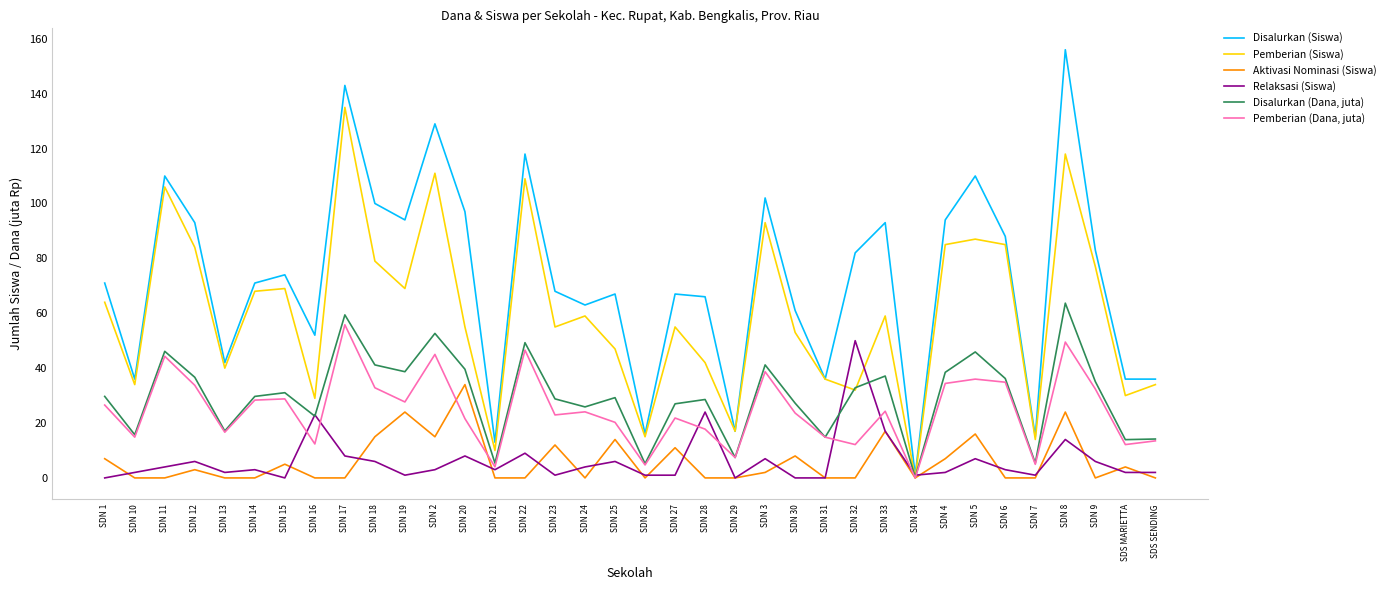

The value of Disalurkan (Siswa) at SDN 28 is 15.4. True or false?

False